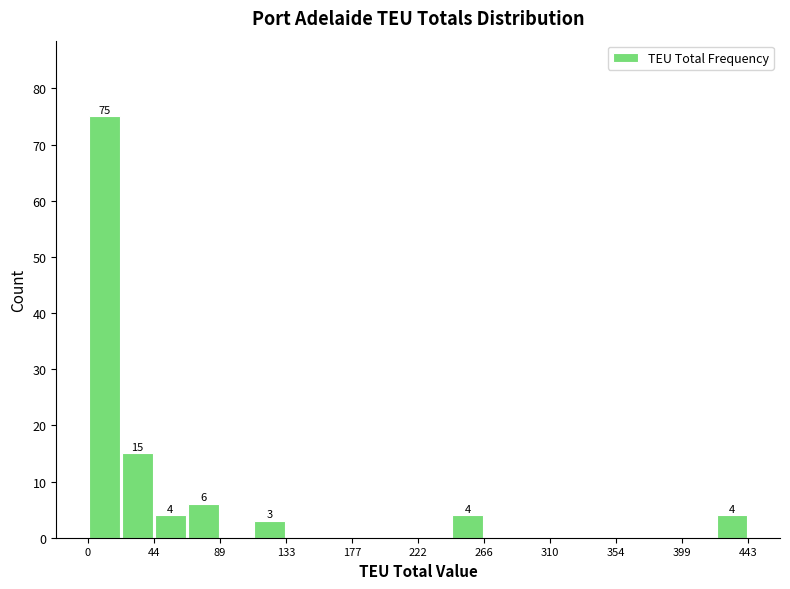

Over which range of the x-axis is the bar tallest?

0 to 20